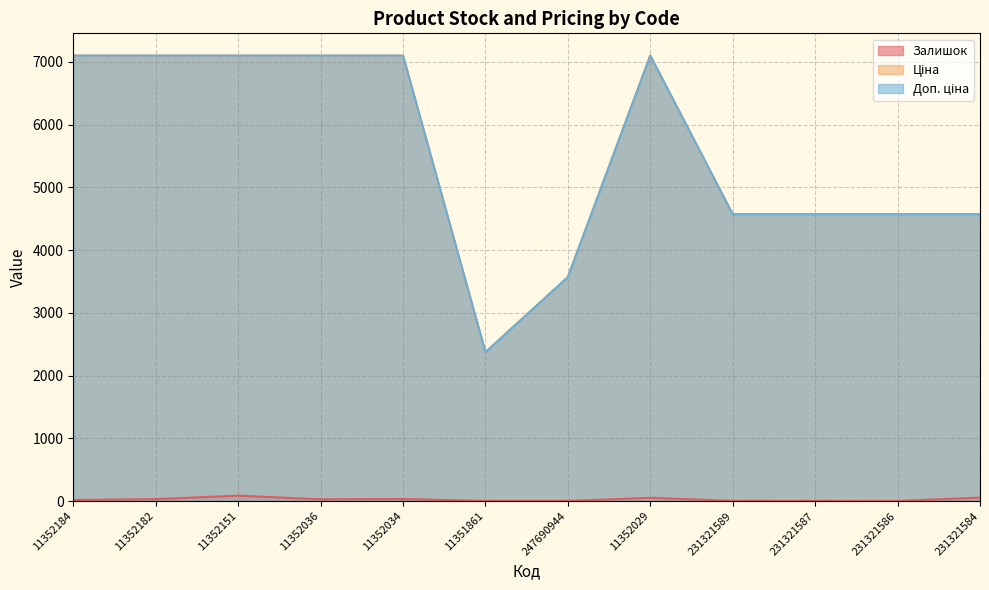

How many interior local valleys does the Залишок series have?

2